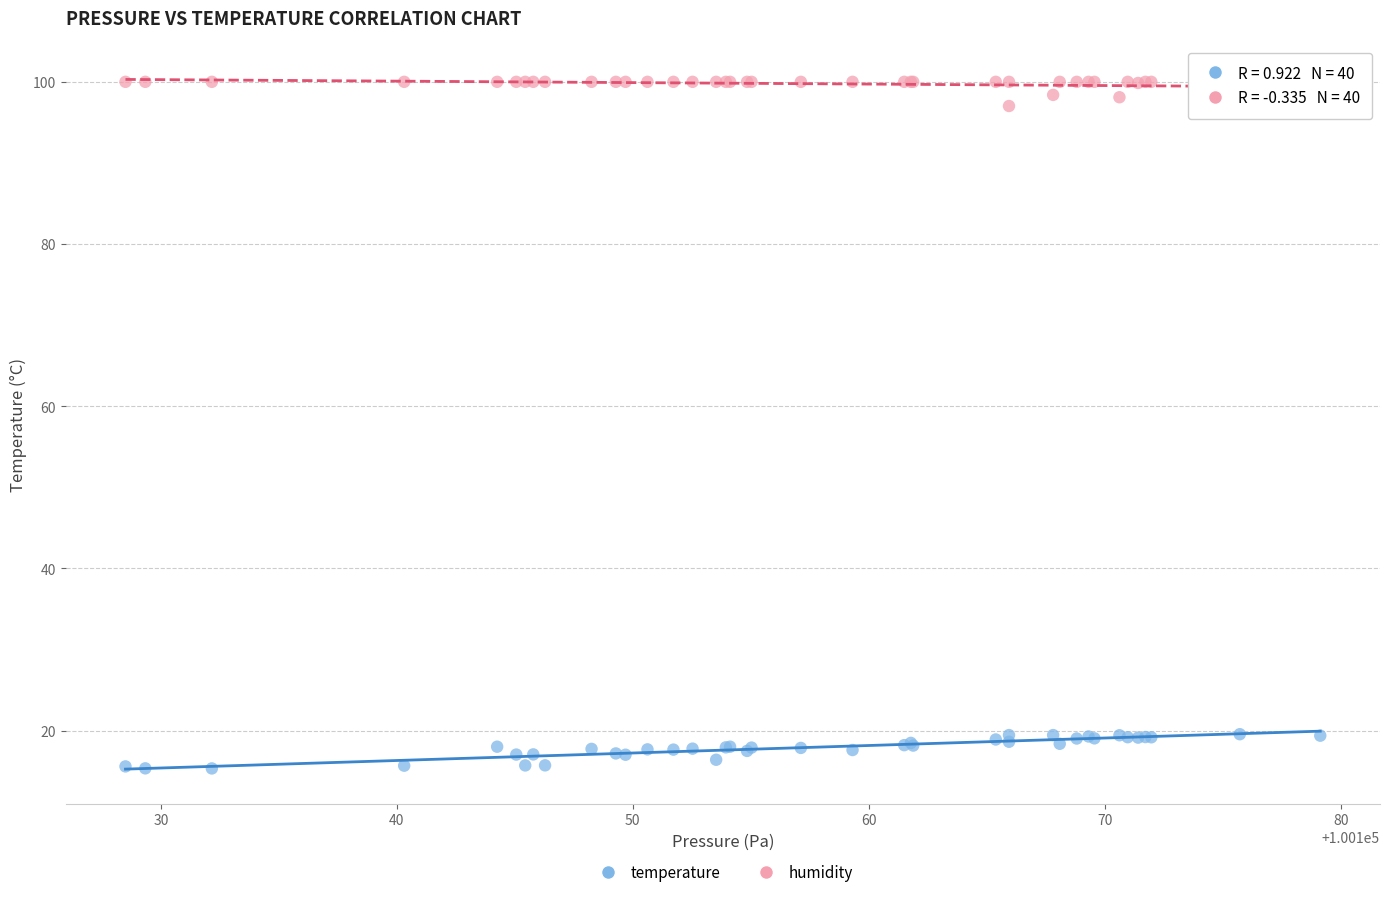

What is the X range (max minus min) for the scatter plot?

50.6